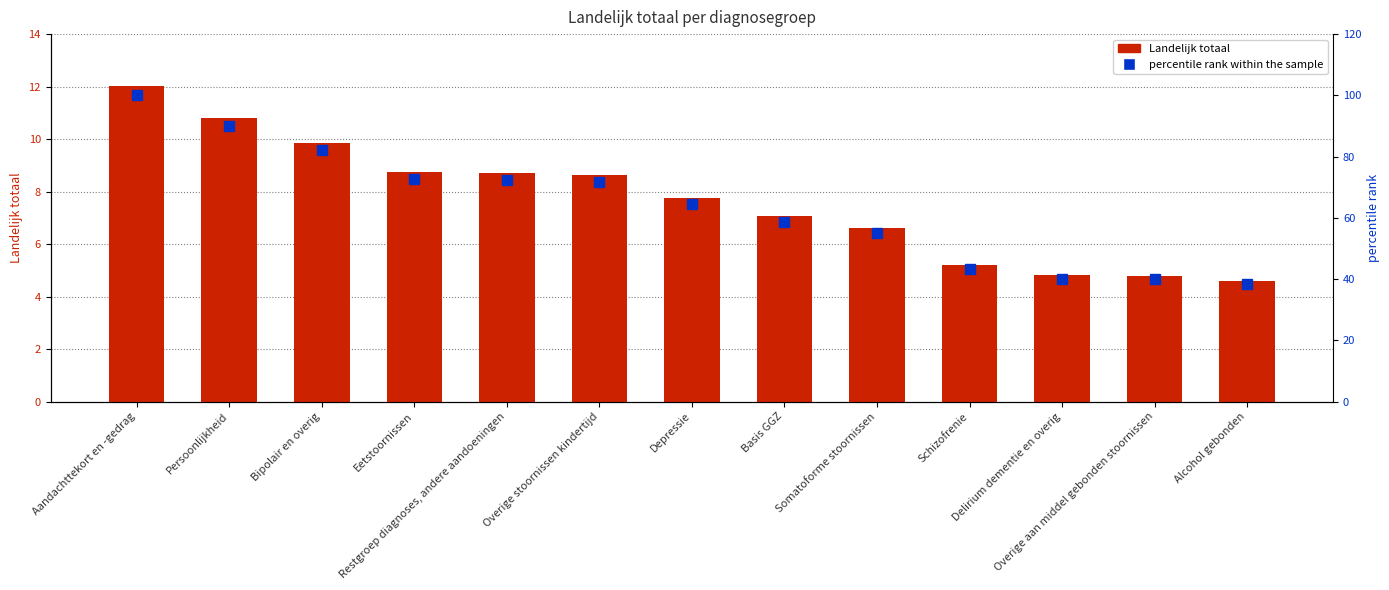

True or false: Landelijk totaal has a value of 8.6 at Overige stoornissen kindertijd.

True